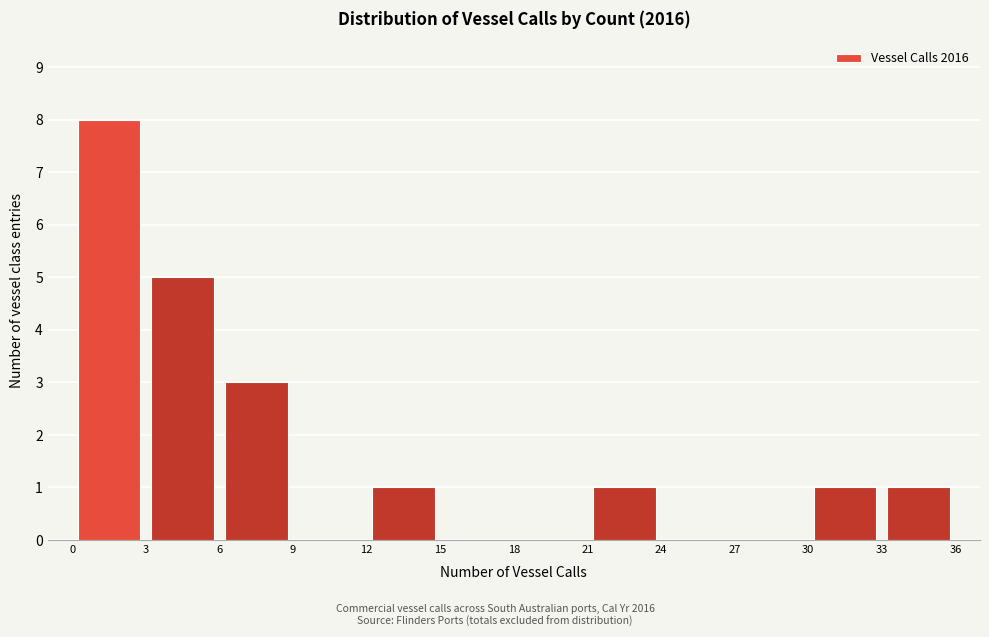

Reading left to right, transcribe this chart: for each bar, give the range it covers on the x-axis and its height. The values are not printed on the chart, so give them approximately, as read against the axis.

0 to 3: 8
3 to 6: 5
6 to 9: 3
9 to 12: 0
12 to 15: 1
15 to 18: 0
18 to 21: 0
21 to 24: 1
24 to 27: 0
27 to 30: 0
30 to 33: 1
33 to 36: 1